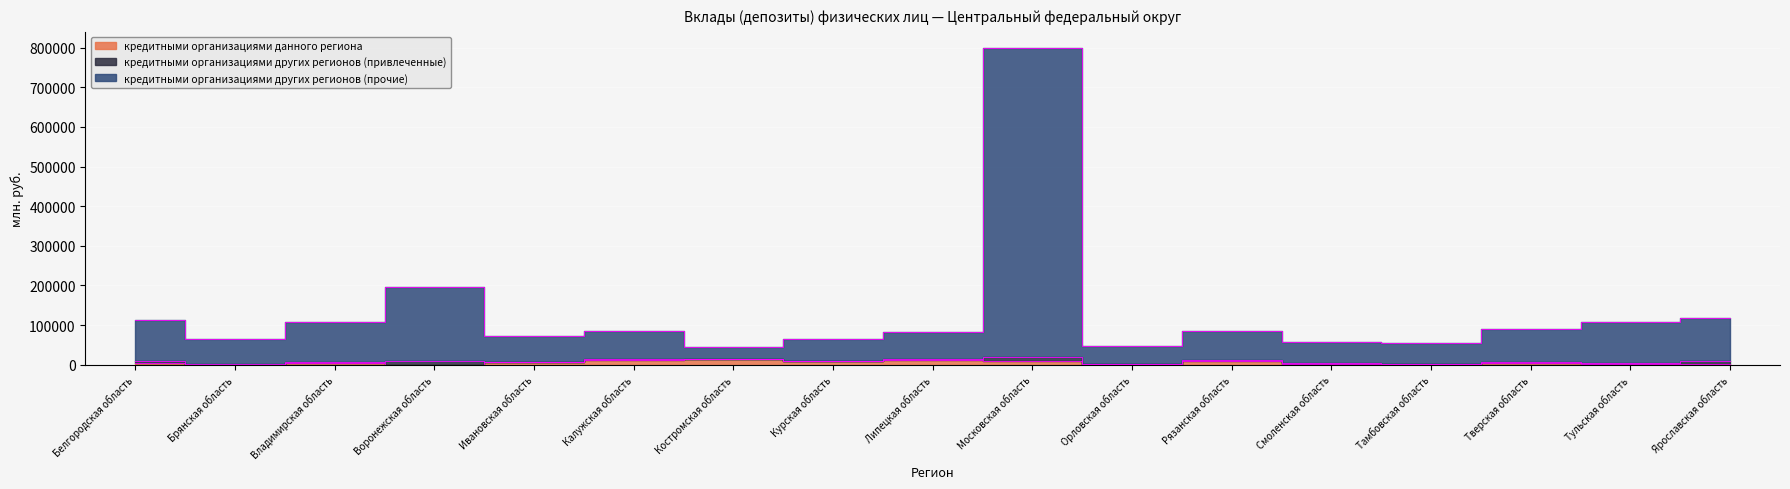

At which category is the sum across all series the highest?

Московская область